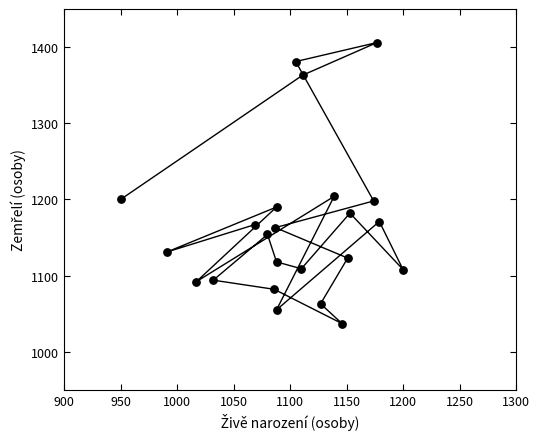

What is the range of Y values (max minus min)?

369